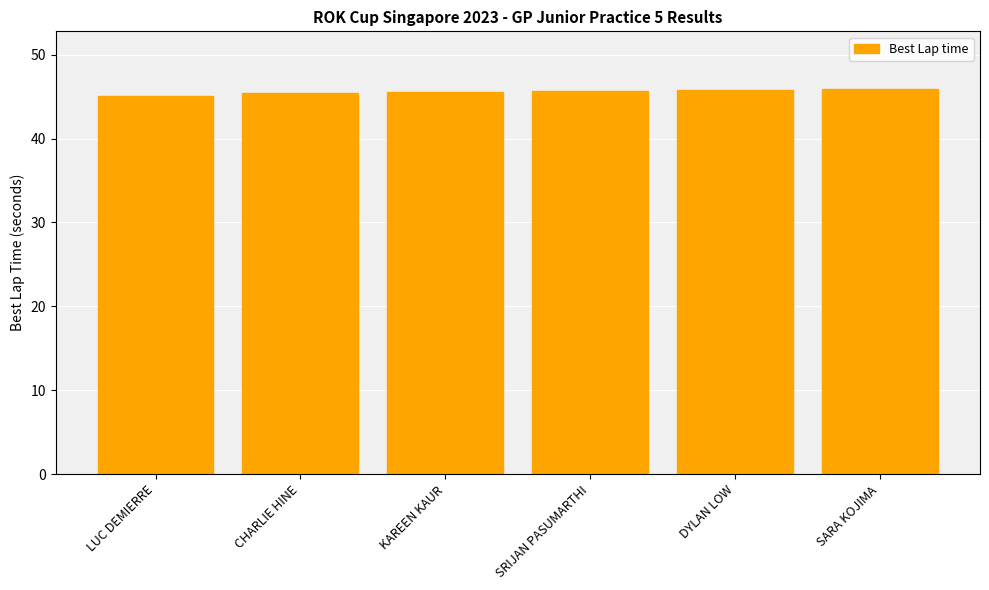

True or false: the data shows 45.4 at CHARLIE HINE.

True